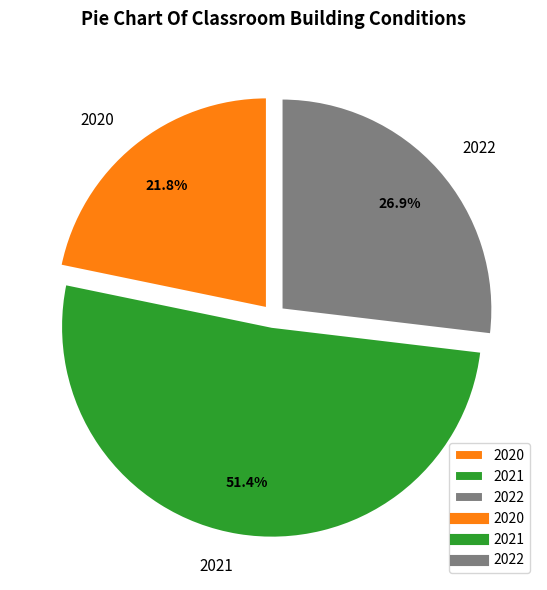

Which has a higher value, 2022 or 2020?

2022